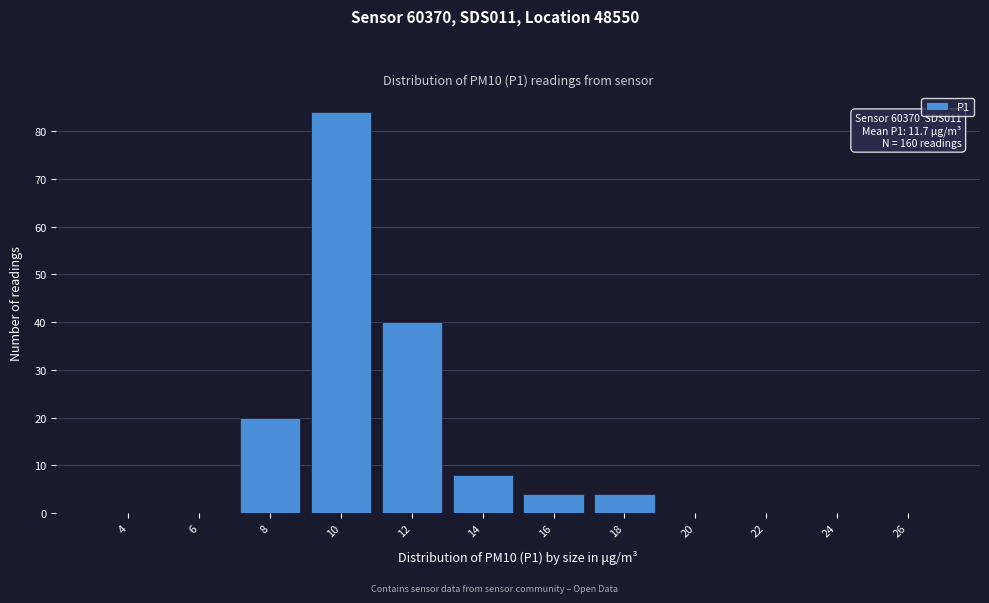

Reading left to right, list all the values displayed in this chart.

4=0	6=0	8=20	10=84	12=40	14=8	16=4	18=4	20=0	22=0	24=0	26=0